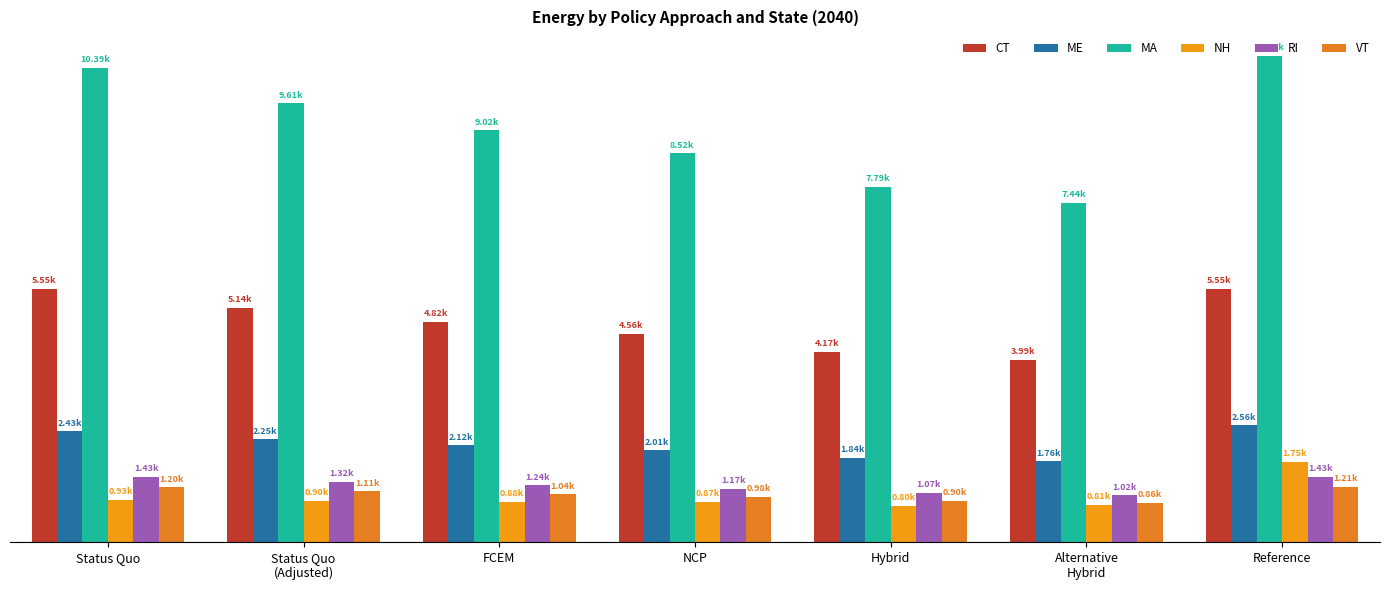

What is the difference between the maximum and second lowest values in the VT series?

307.5